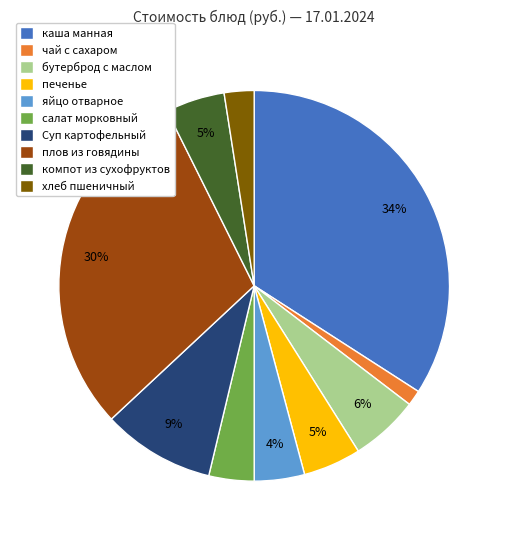

Is Суп картофельный the majority of the pie?

No